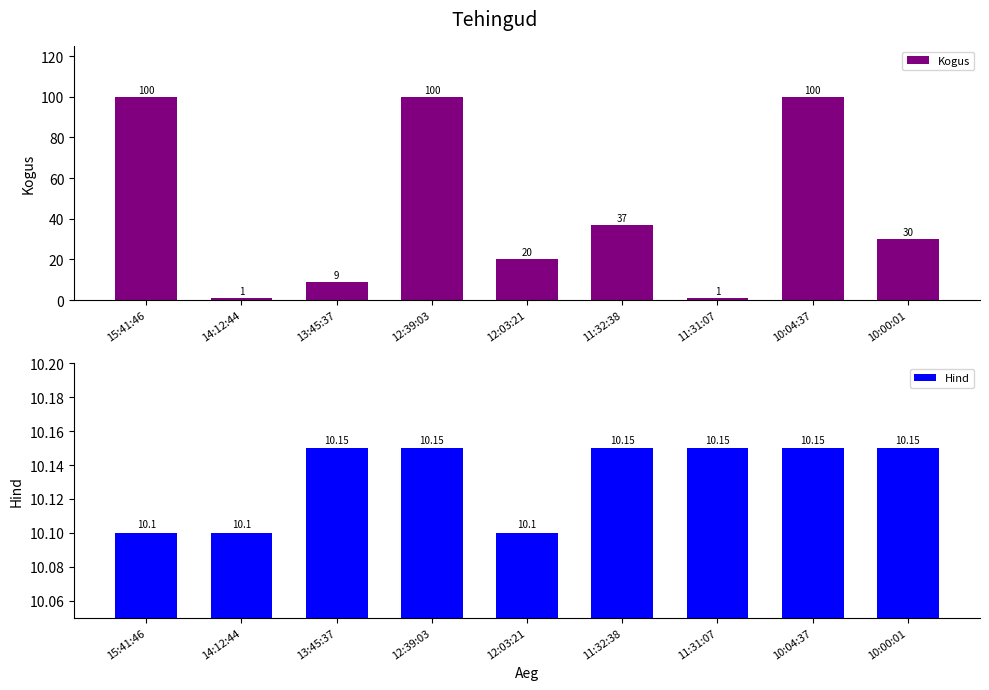

What is the value of the Hind bar at the 9th from the left?

10.2